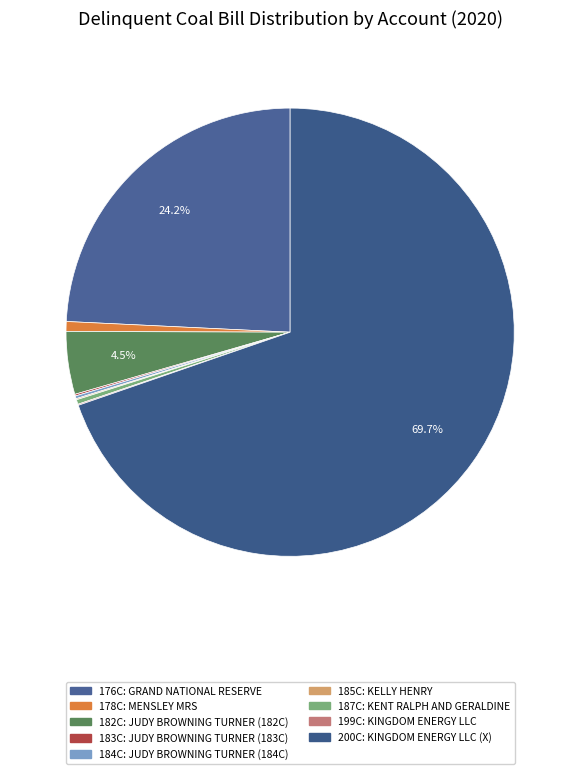

Is it true that 182C is 1% of the pie?

False